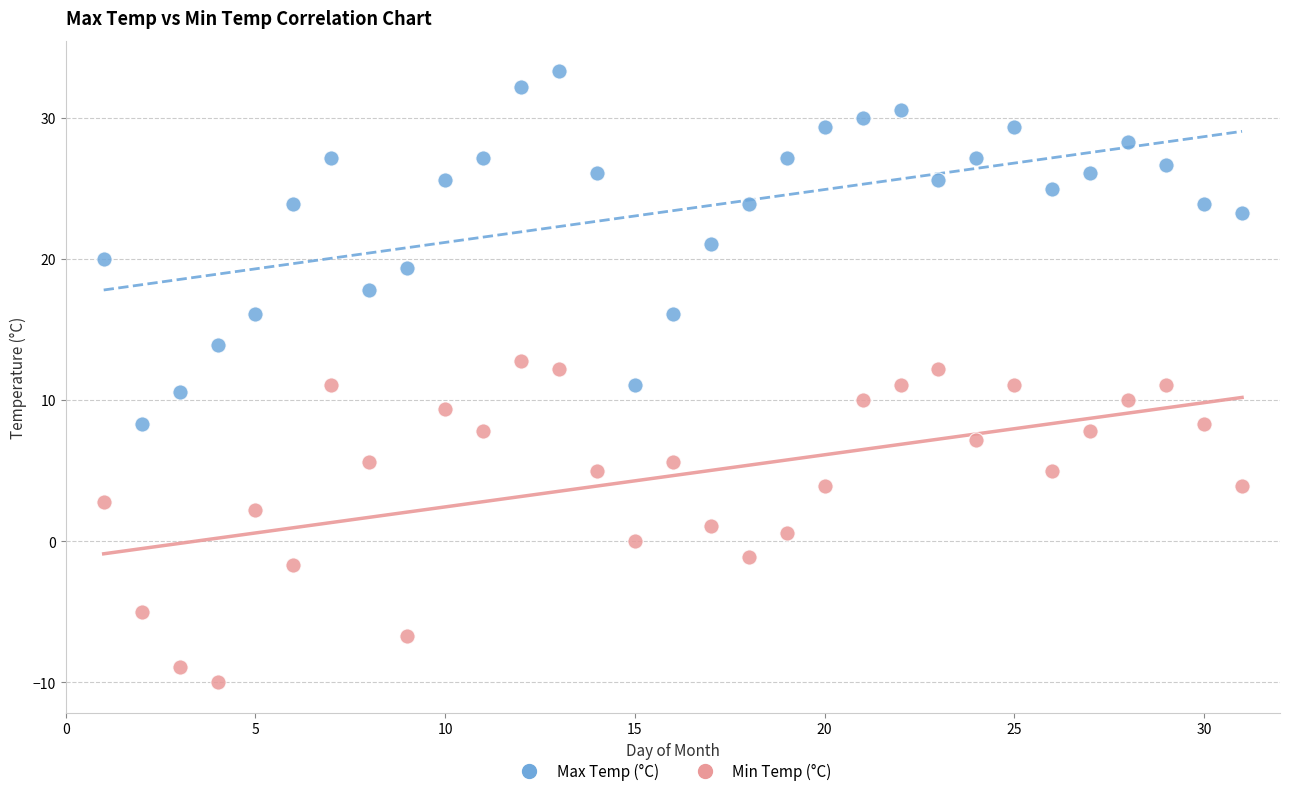

Across all data points, what is the range of Y values (max minus min)?

43.3